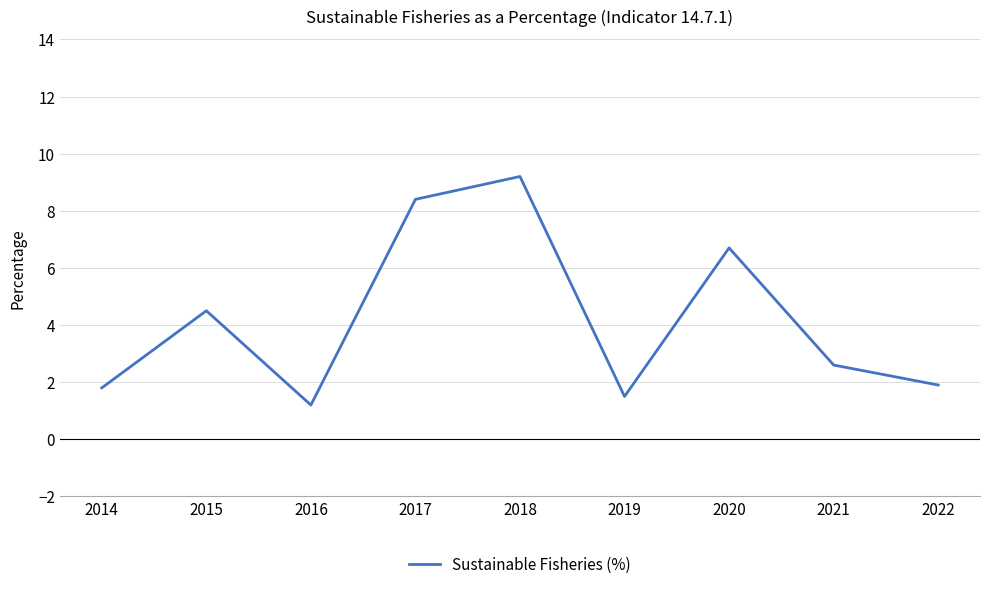

Which category has the highest value across all series?

2018